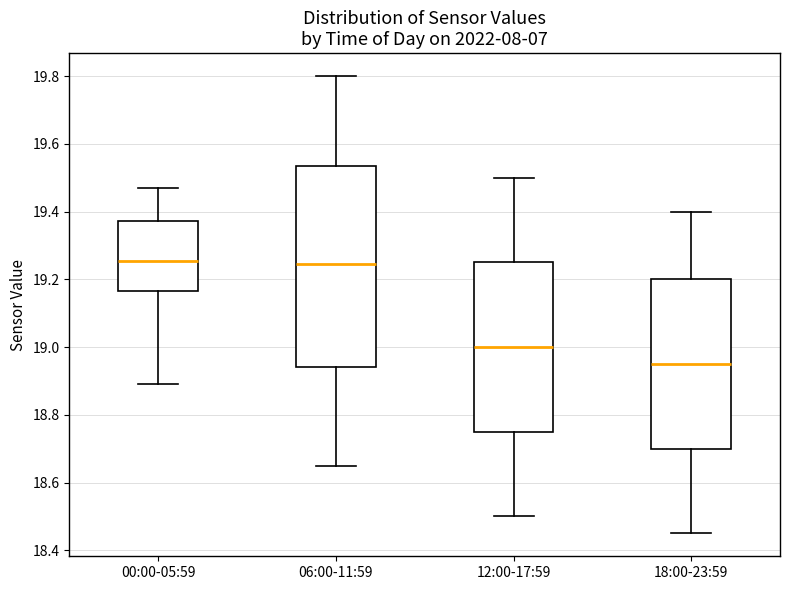

Where does the lower whisker of the box for 18:00-23:59 end on the y-axis? The values are not printed on the chart, so give them approximately, as read against the axis.

18.46